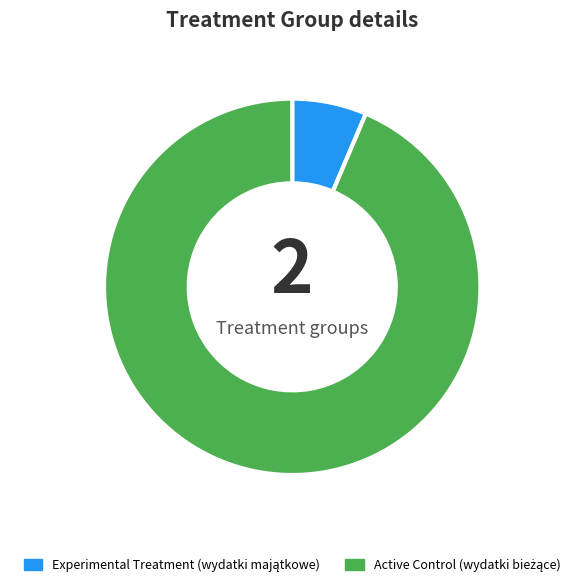

Is there any slice that represents more than half of the pie?

Yes